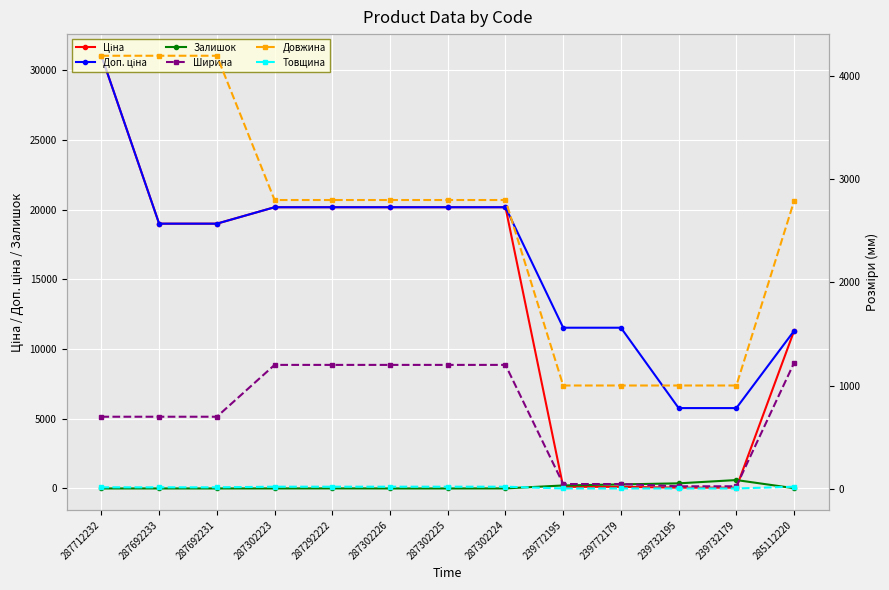

List the series in order of their peak value, highest first.

Ціна, Доп. ціна, Довжина, Ширина, Залишок, Товщина